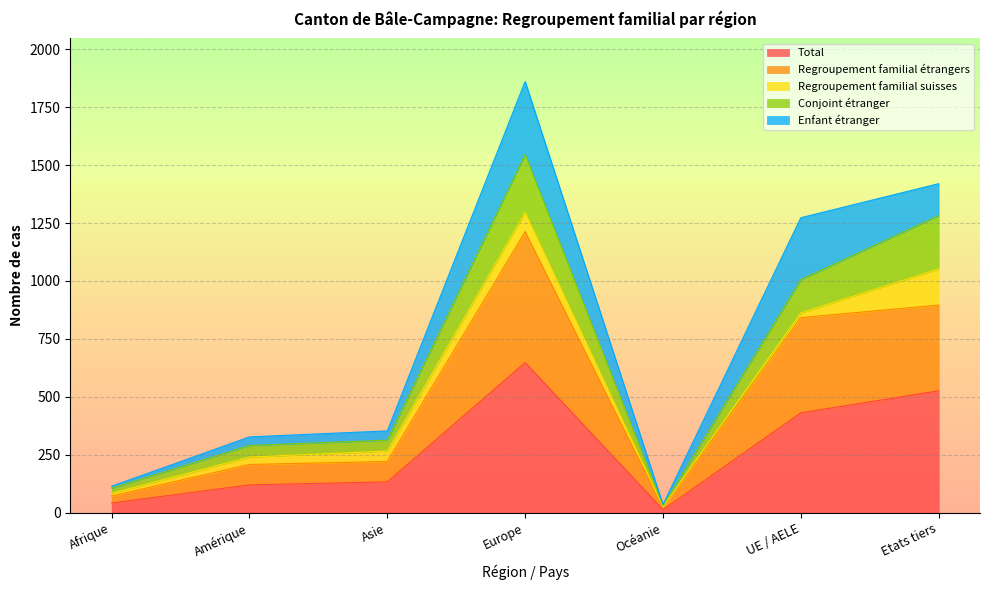

At which label does Conjoint étranger reach its minimum?

Océanie